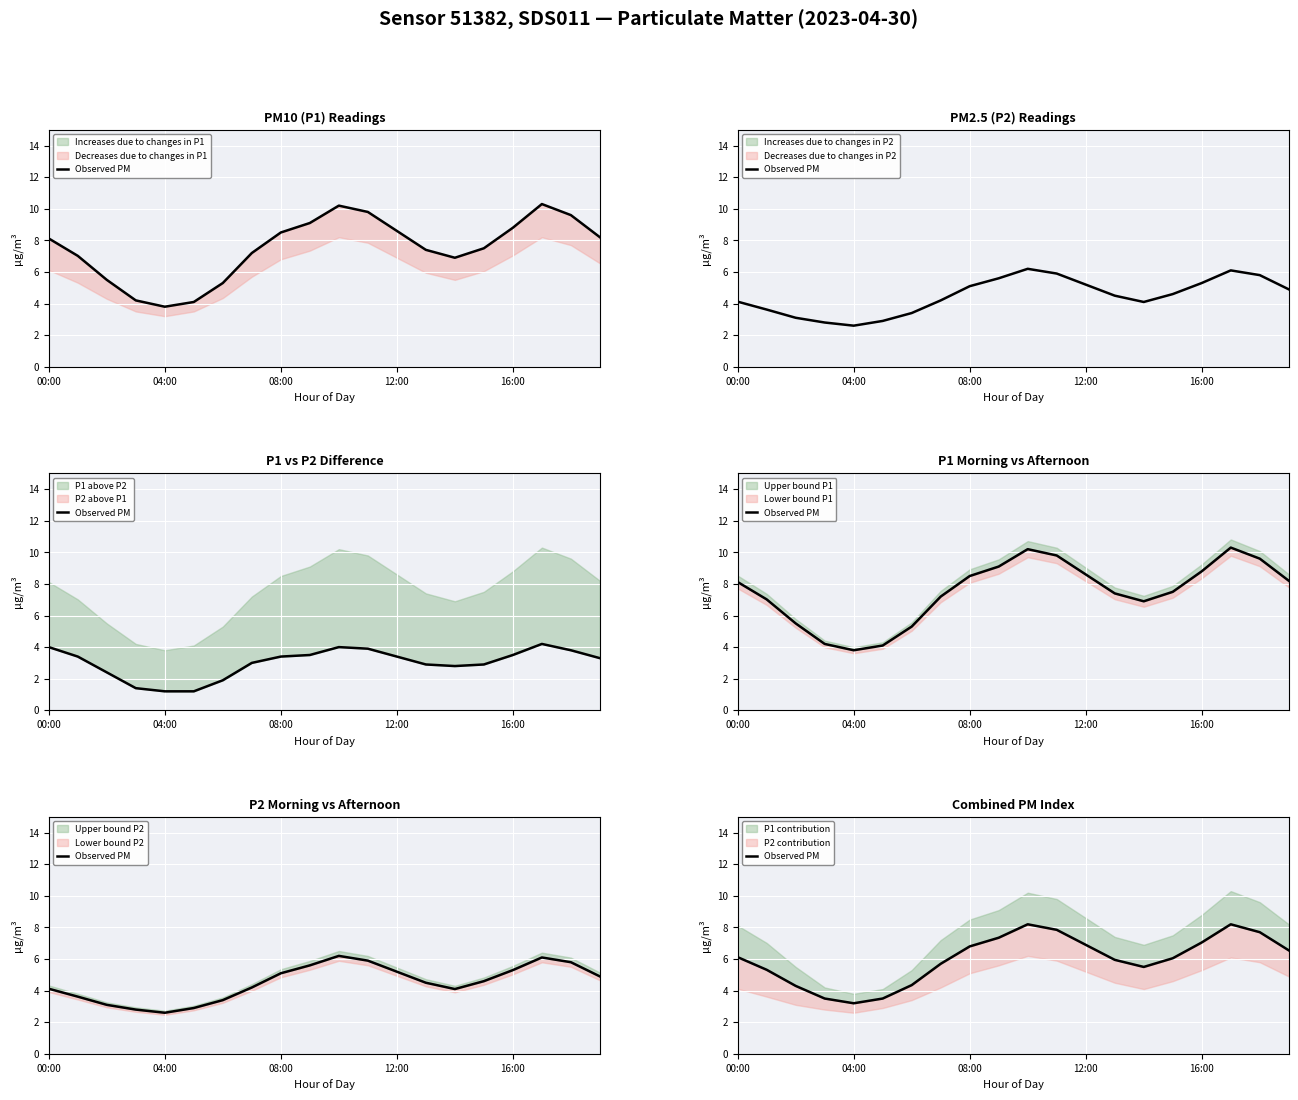

How many lines are shown in the chart?

1